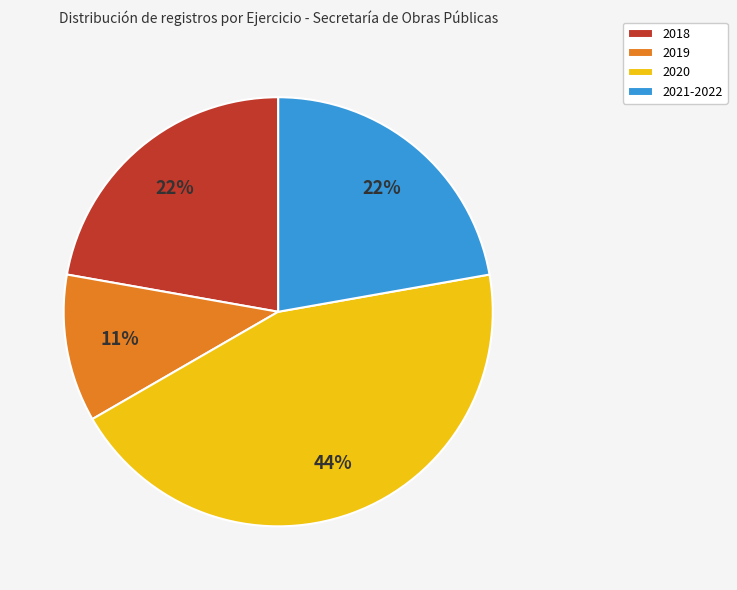

Count the number of slices in the pie.

4